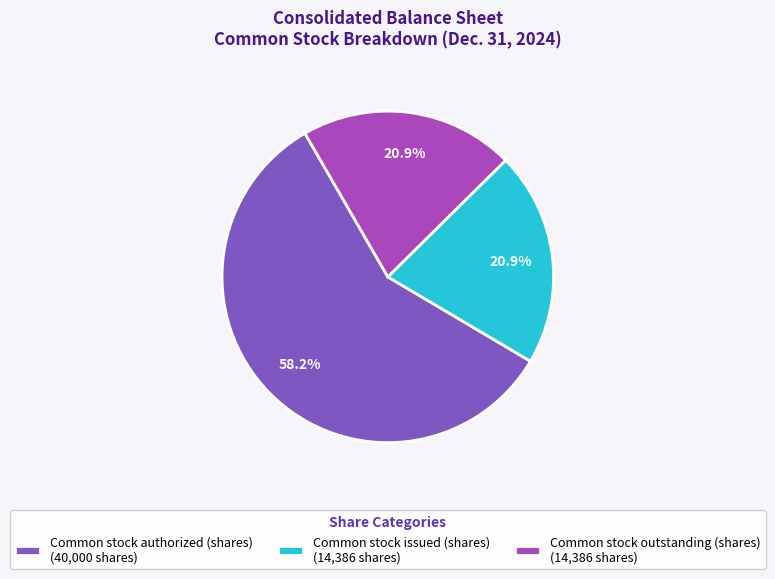

How much of the chart is everything except Common stock outstanding (shares) (14,386 shares)?

79.1%